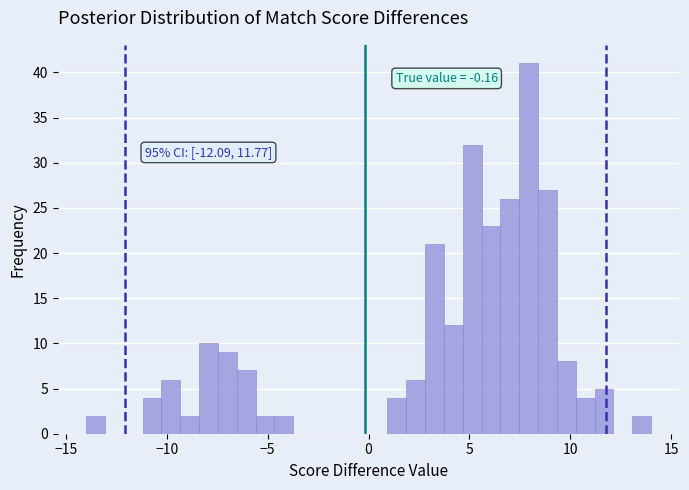

Read against the x-axis, roughly where is the centre of the tallest bar?

8.0